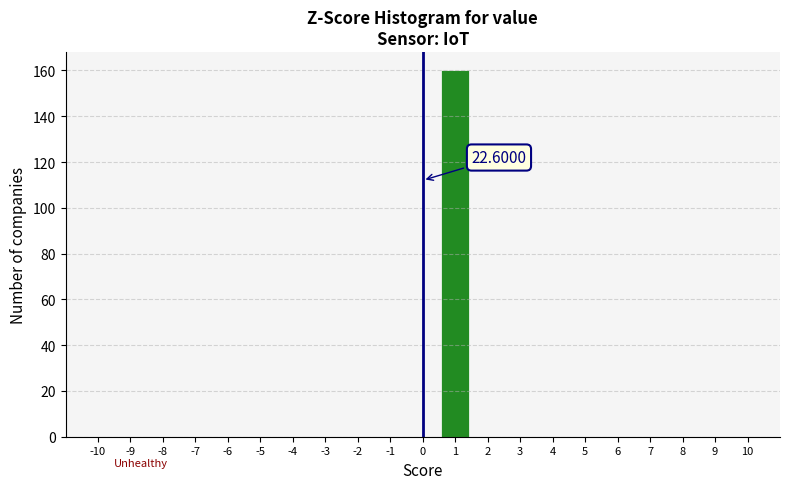

Which range on the x-axis has the tallest bar?

0.5 to 1.5